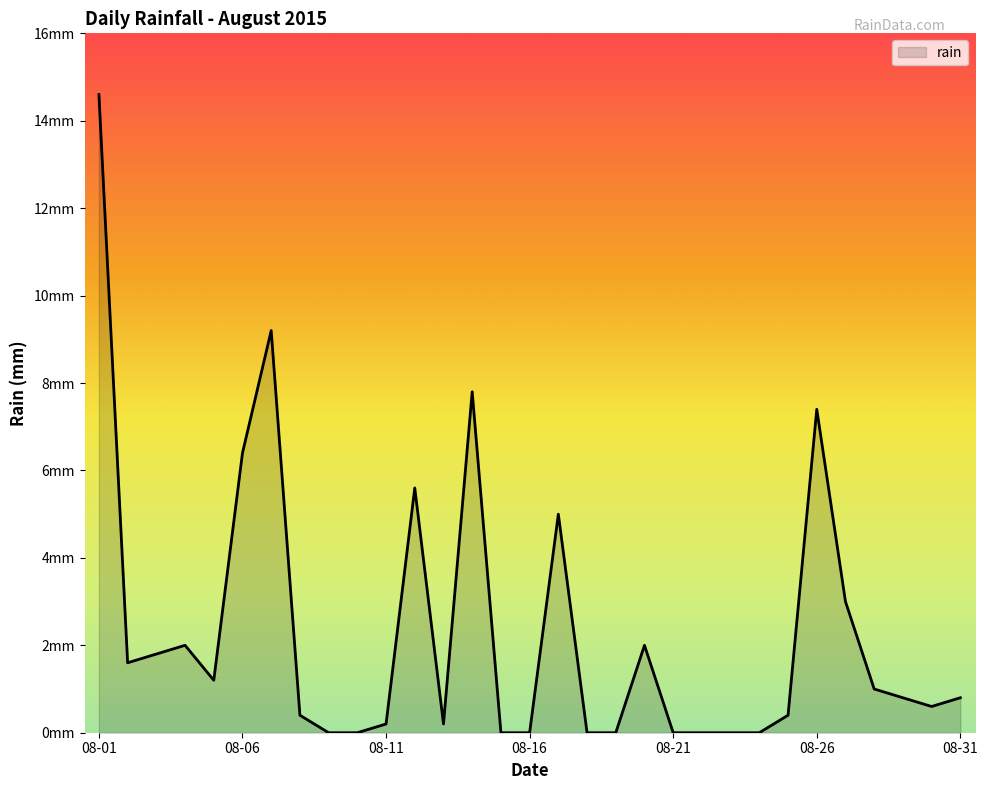

At which category does the chart reach its minimum across all series?

2015-08-09